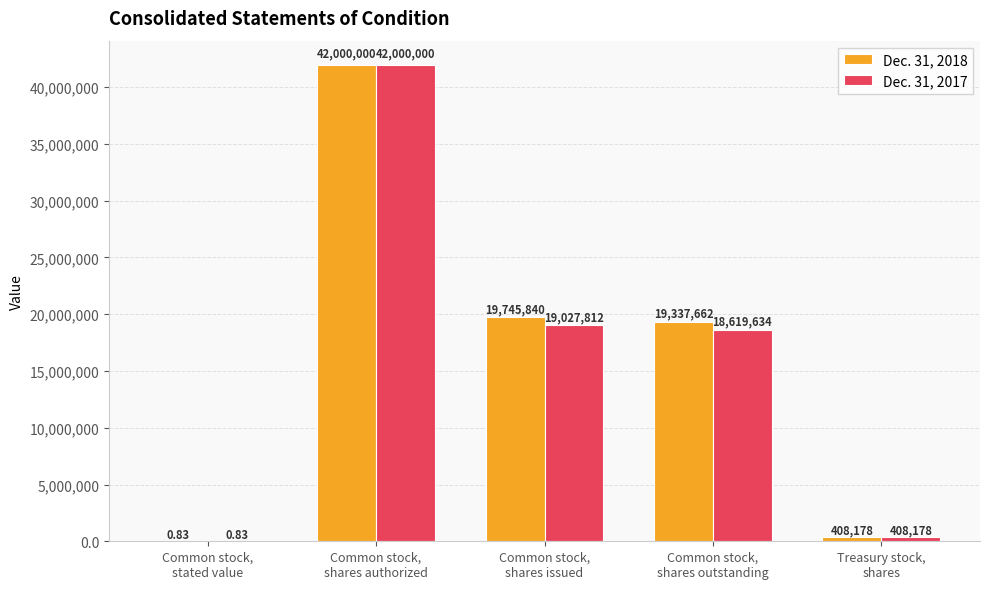

Are the bars horizontal?

No